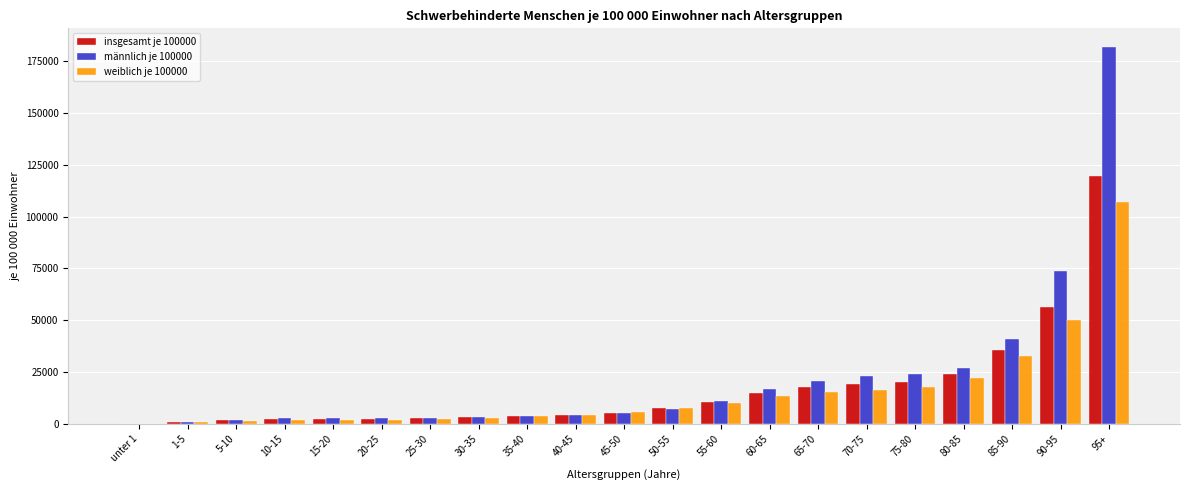

Between 65-70 and 90-95, which series saw the biggest shift?

männlich je 100000